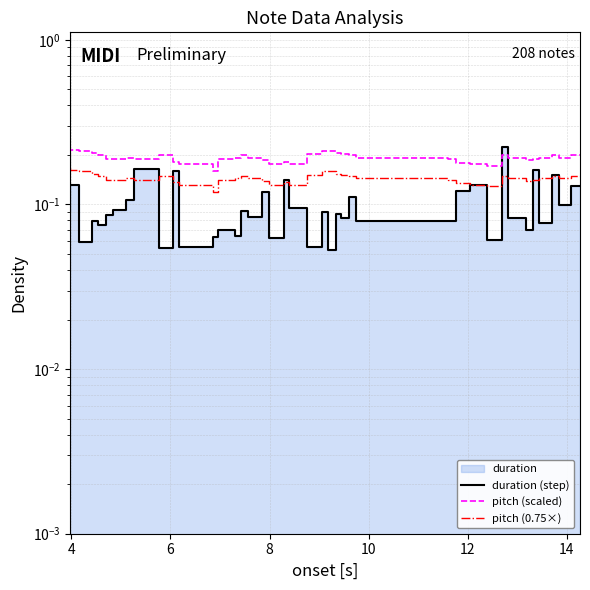

How many interior local valleys does the pitch (0.75×) series have?

7